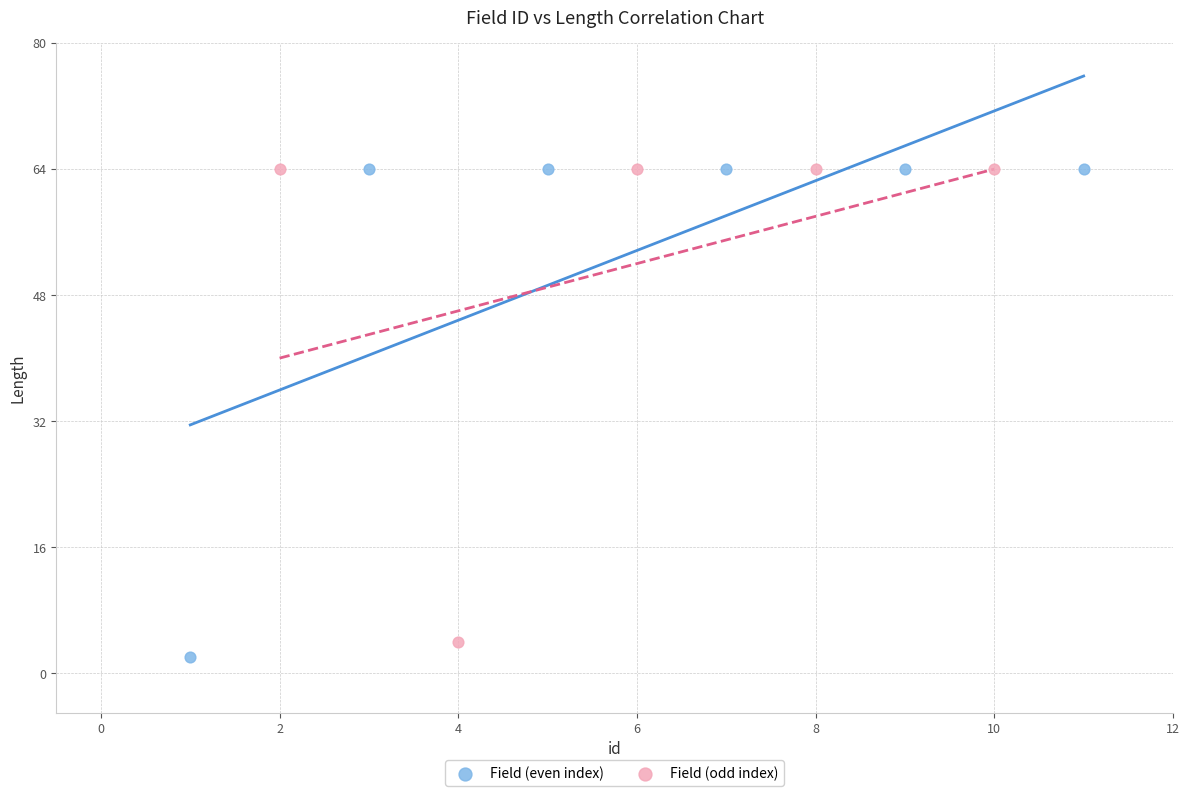

What are all the series names shown in the legend?

Field (even index), Field (odd index)